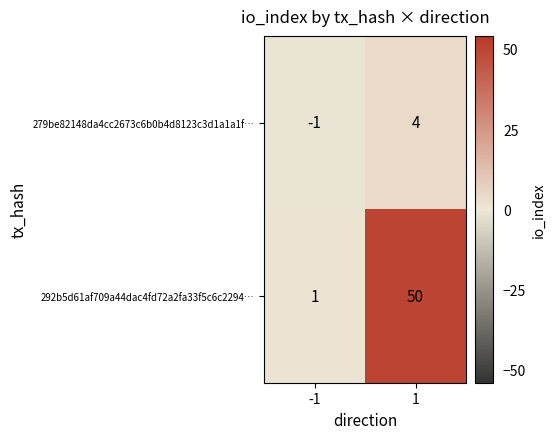

True or false: 279be82148da4cc2673c6b0b4d8123c3d1a1a1f… has a value of 1 at 1.

False